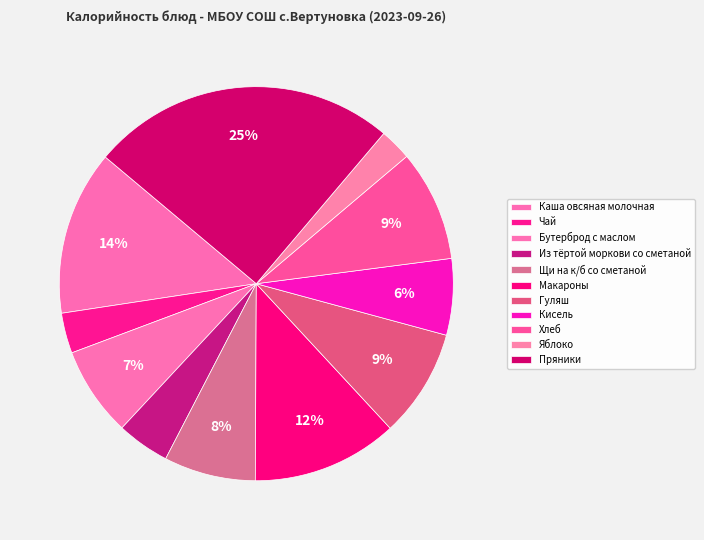

Is it true that Гуляш is 20% of the pie?

False